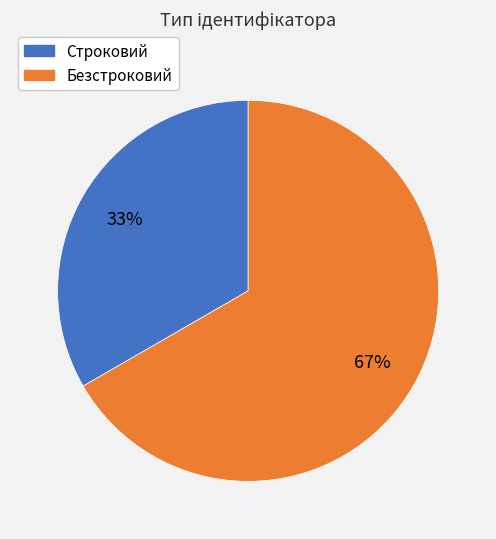

How many segments does this pie chart have?

2